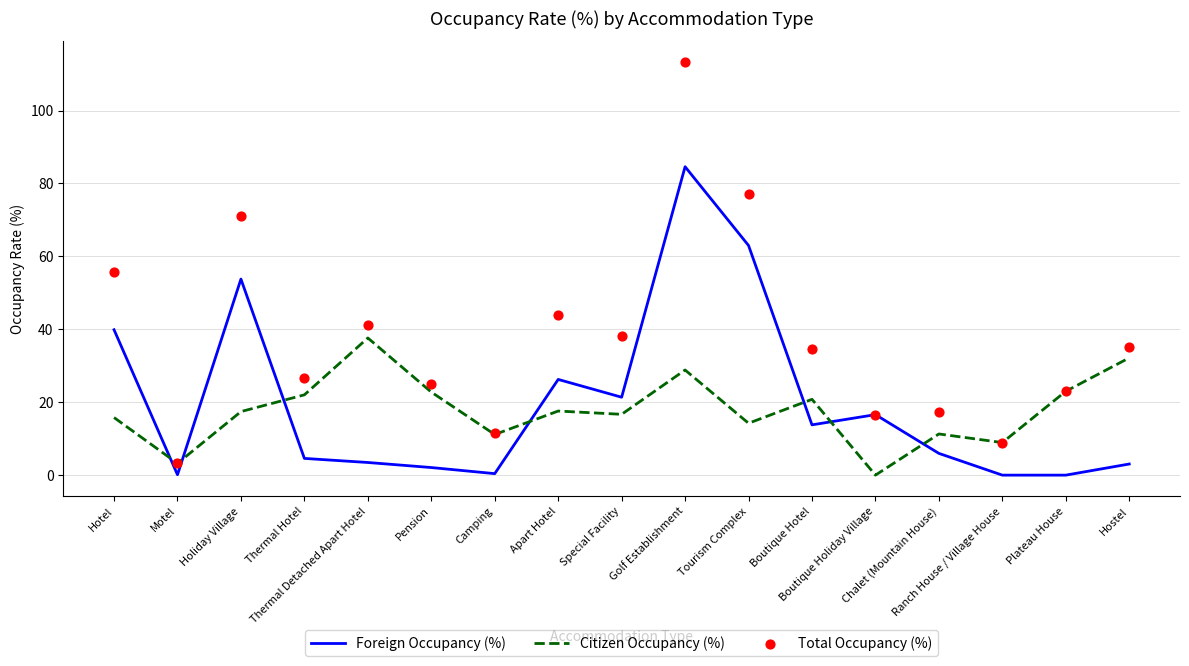

Is the value of Citizen Occupancy (%) at Boutique Holiday Village greater than the value of Total Occupancy (%) at Special Facility?

No